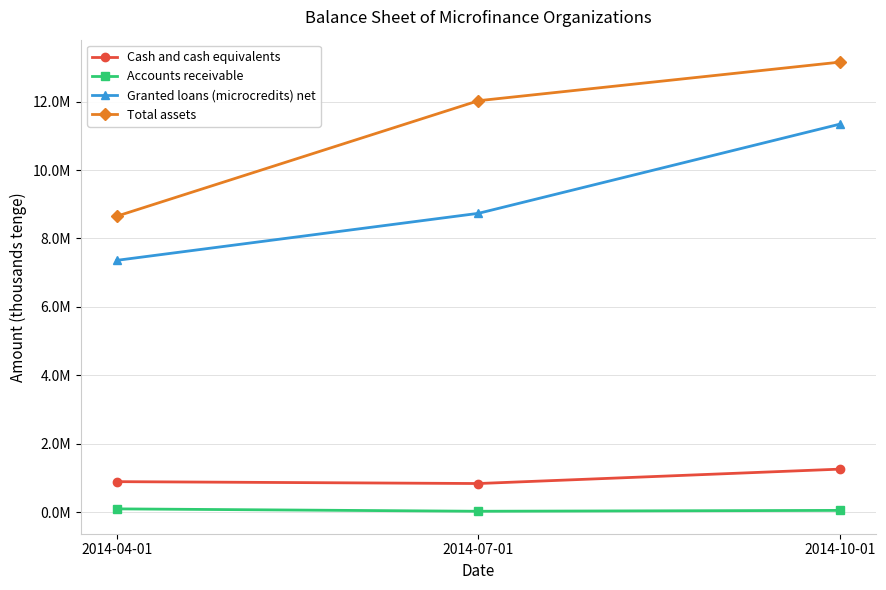

Where is Total assets nearest to the value 10903123?

2014-07-01